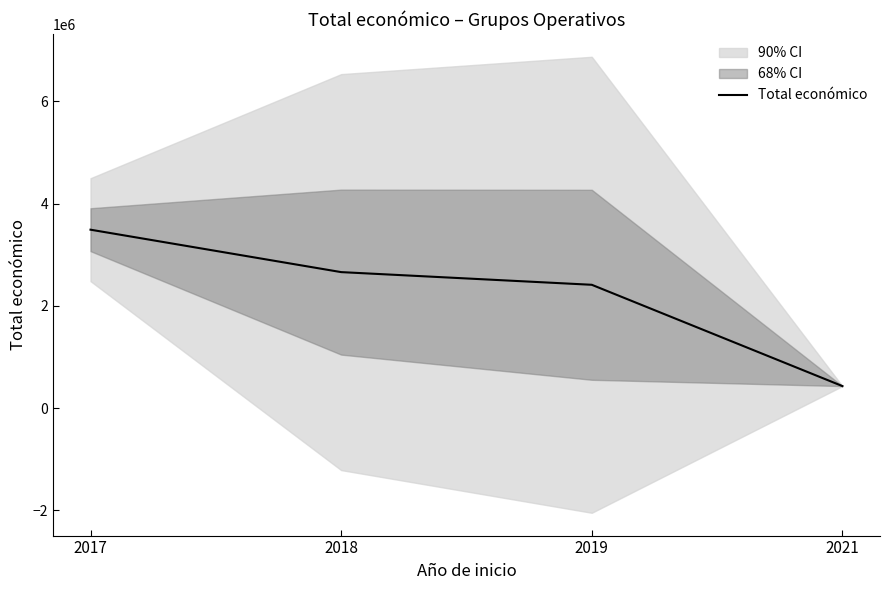

What is the difference between the maximum and minimum values?

3060335.3